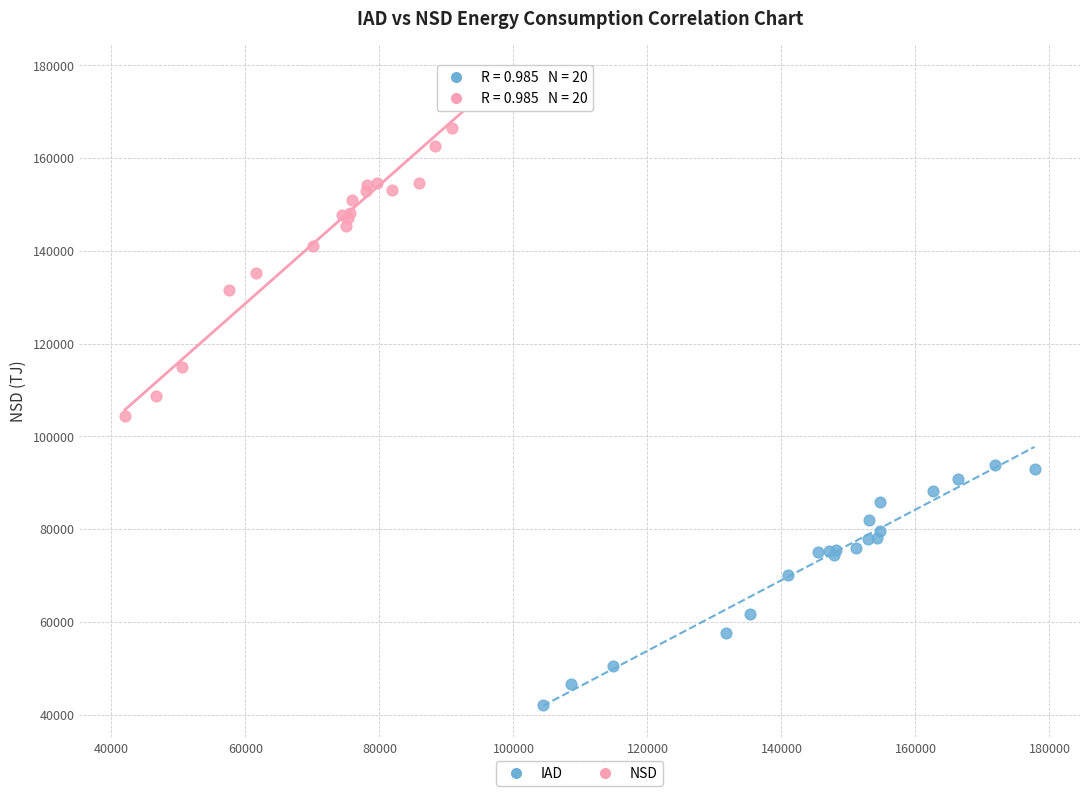

Which series contains the lowest Y value?

IAD